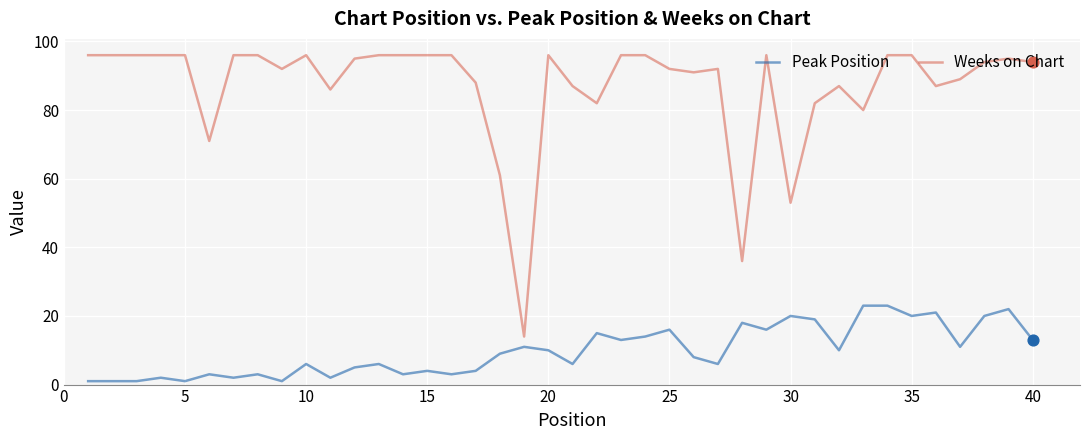

What are all the series names shown in the legend?

Peak Position, Weeks on Chart